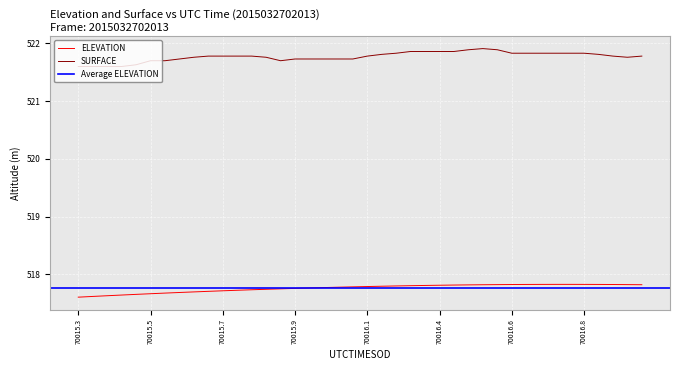

True or false: SURFACE has more than 2 points higher than both neighbors.

False